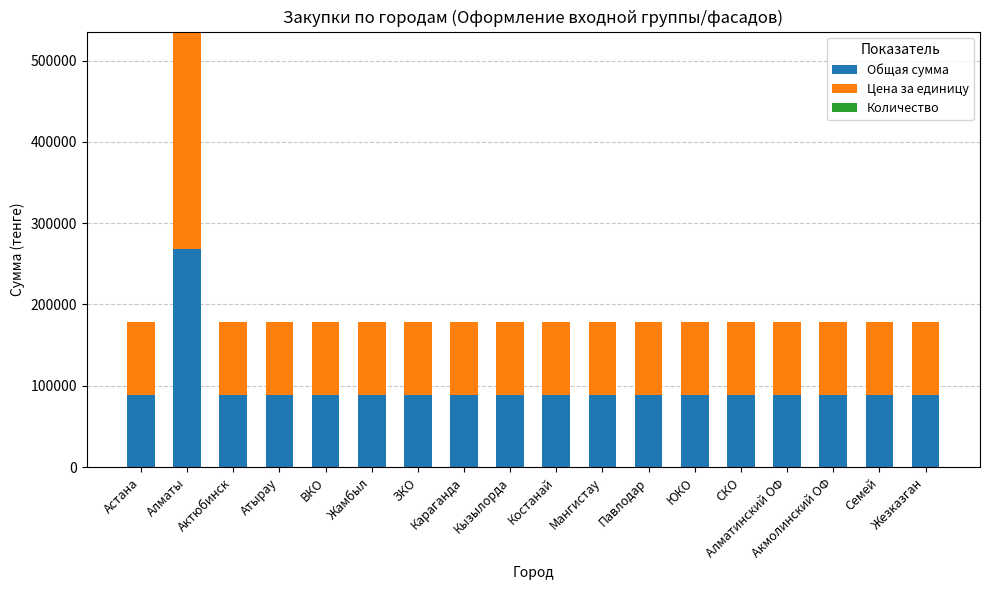

The Общая сумма series shows 21594.5 at Павлодар. True or false?

False